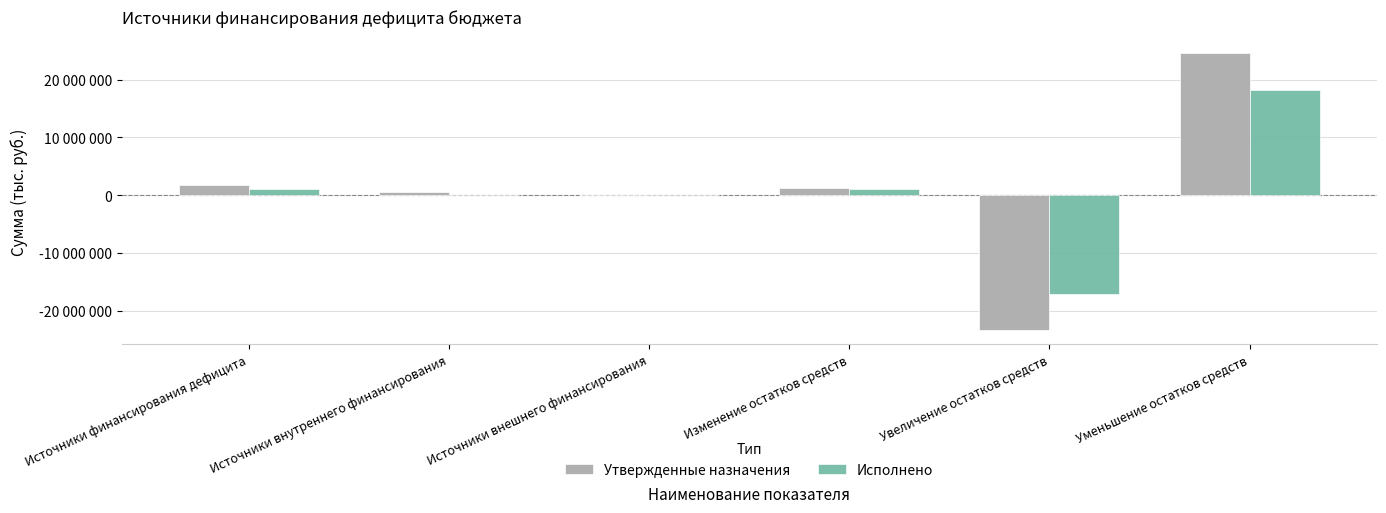

Which has a higher value, Уменьшение остатков средств or Источники внутреннего финансирования?

Уменьшение остатков средств